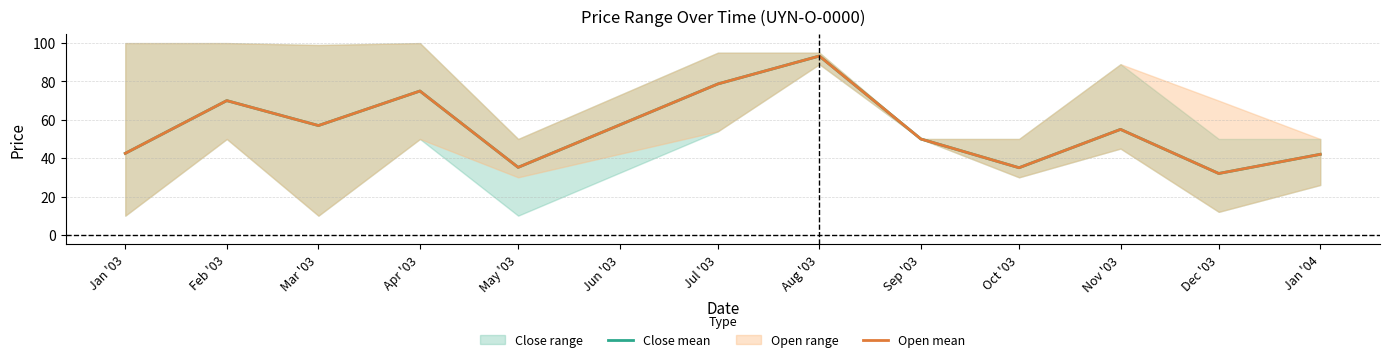

What is the label of the 12th point from the left?

Jan '04